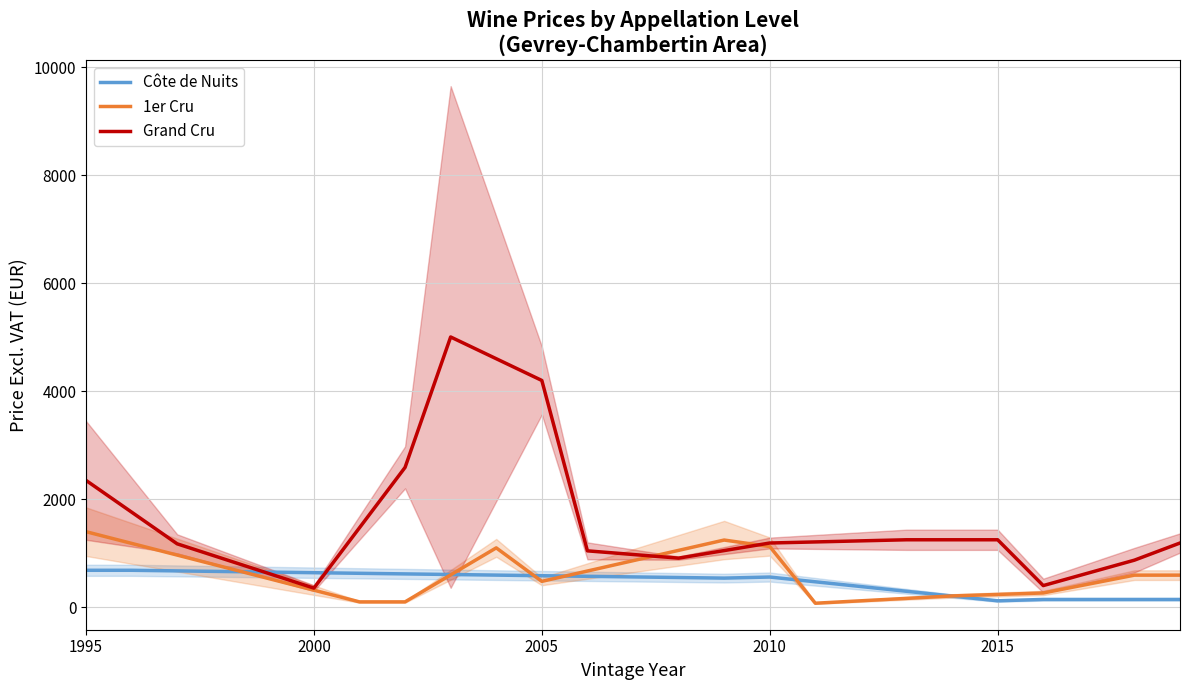

Which series has the largest total across all categories?

Grand Cru